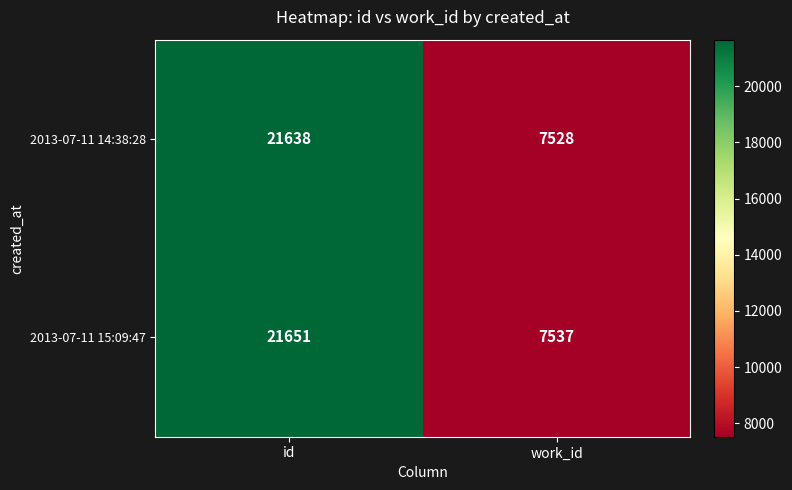

Reading right to left, transcribe all the data shown in this chart.

2013-07-11 14:38:28: work_id=7528	id=21638
2013-07-11 15:09:47: work_id=7537	id=21651